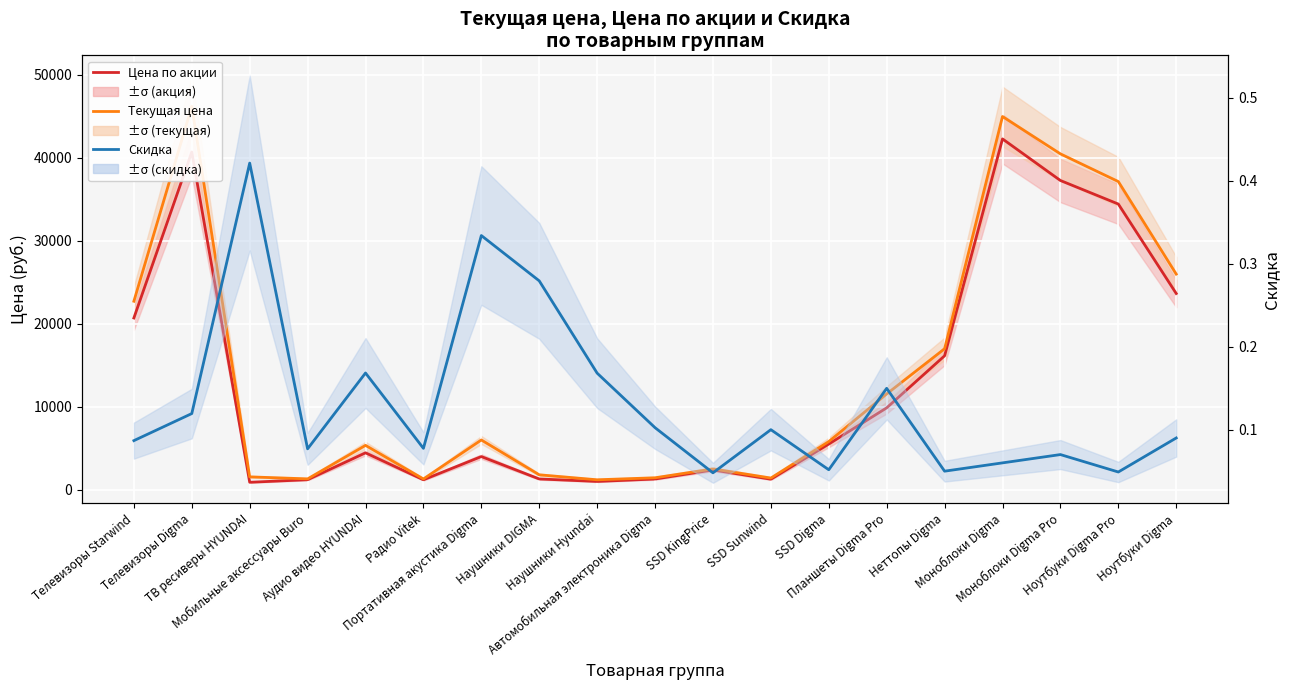

At Моноблоки Digma, list the series in order from smallest to largest.

Скидка, Цена по акции, Текущая цена